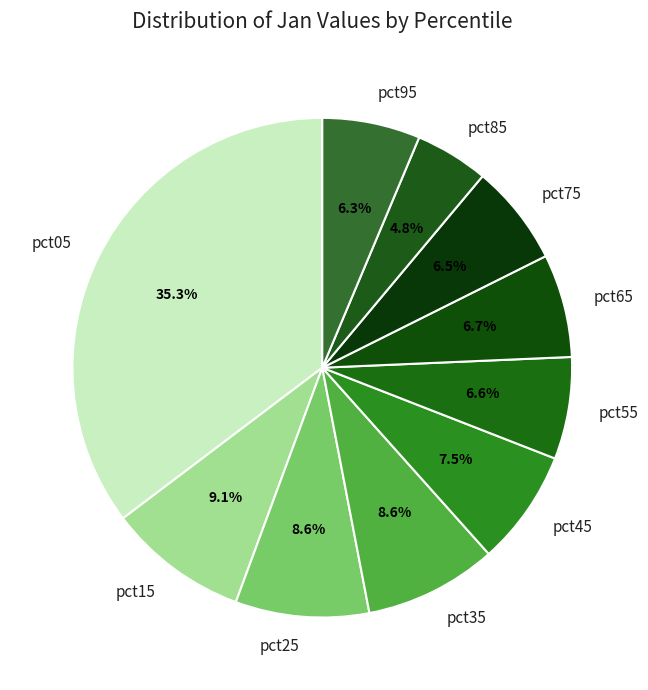

What percentage is the pct85 slice, to the nearest percent?

5%